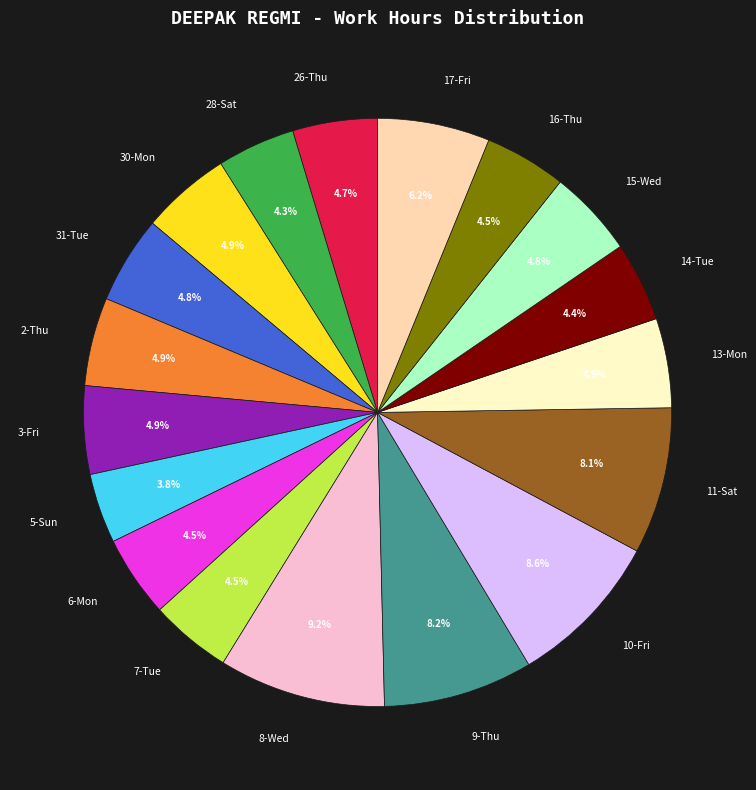

Which slice is the largest?

8-Wed